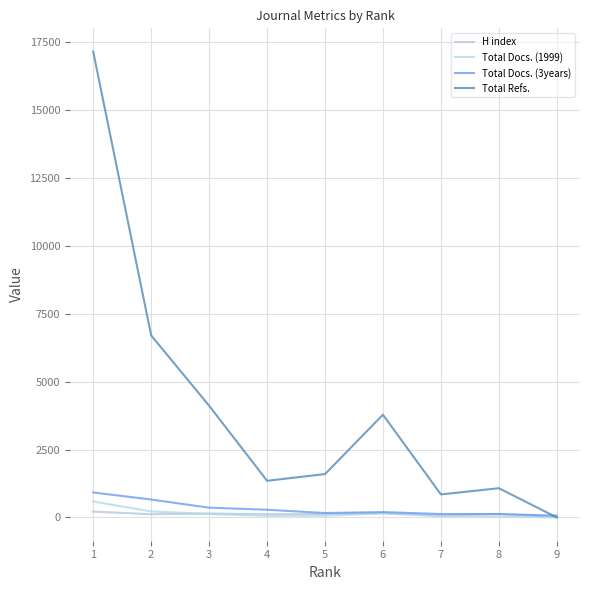

What is the greatest value displayed?

17151